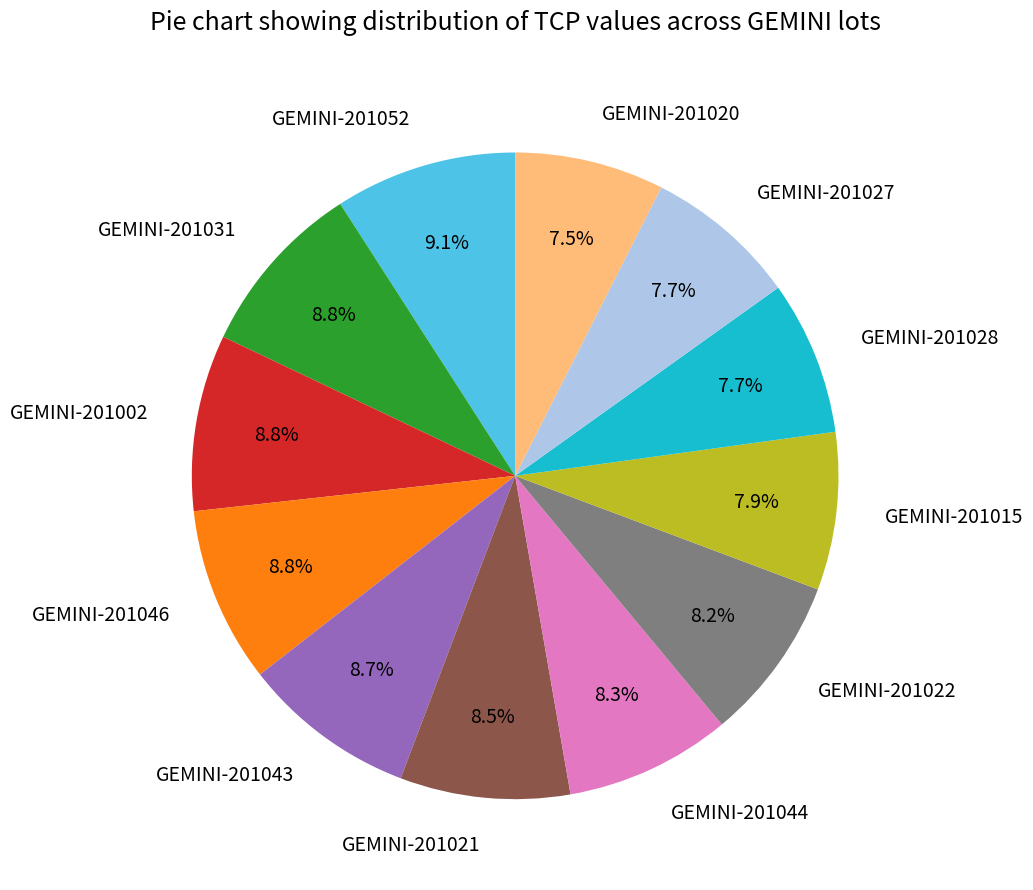

Approximately how many times larger is the value at GEMINI-201046 compared to GEMINI-201015?

1.1